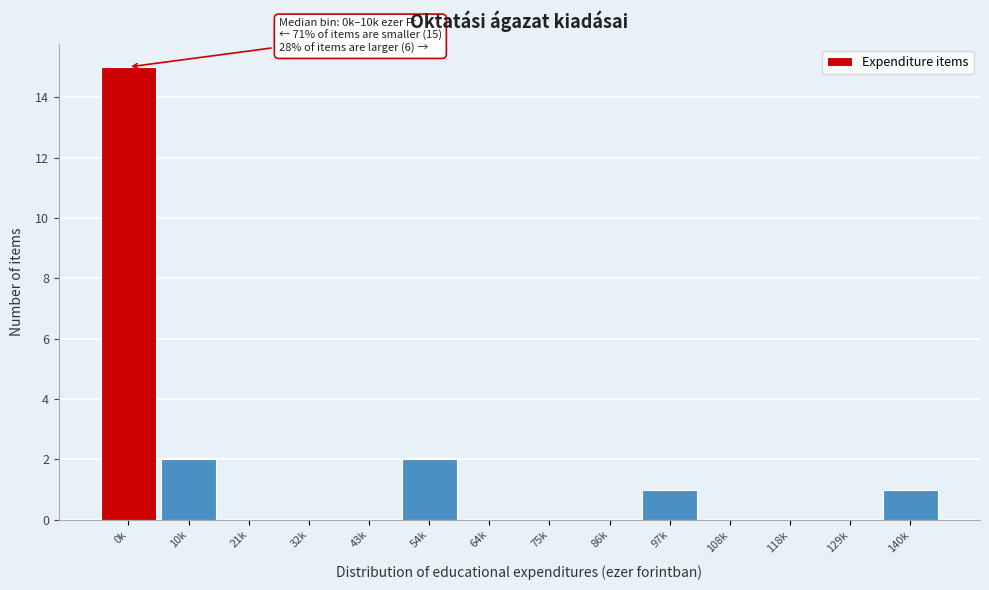

Reading left to right, what are all the values shown in this chart?

0k=15	10k=2	21k=0	32k=0	43k=0	54k=2	64k=0	75k=0	86k=0	97k=1	108k=0	118k=0	129k=0	140k=1